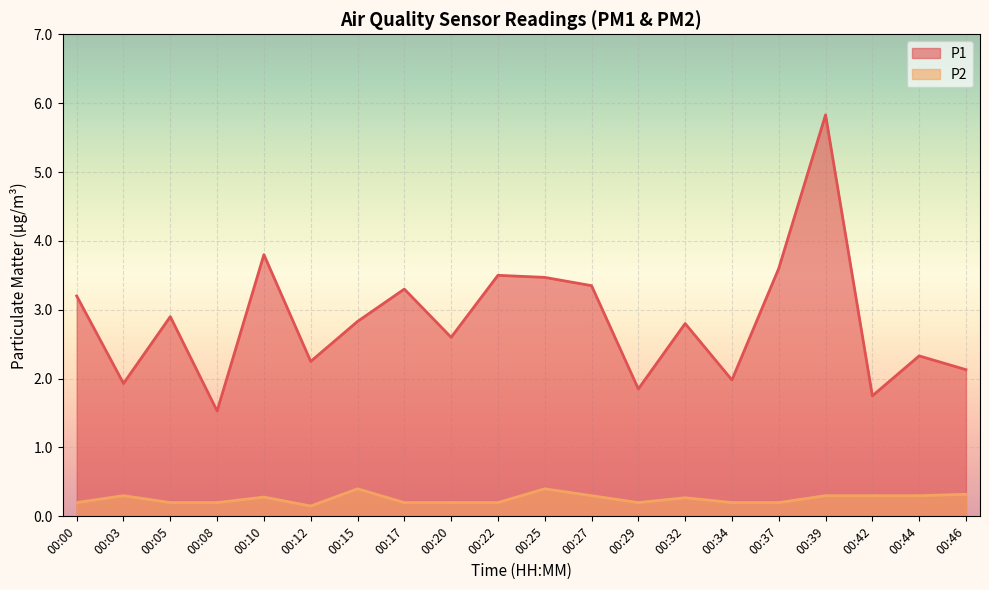

What is the difference between the second highest and minimum values in the P2 series?

0.2